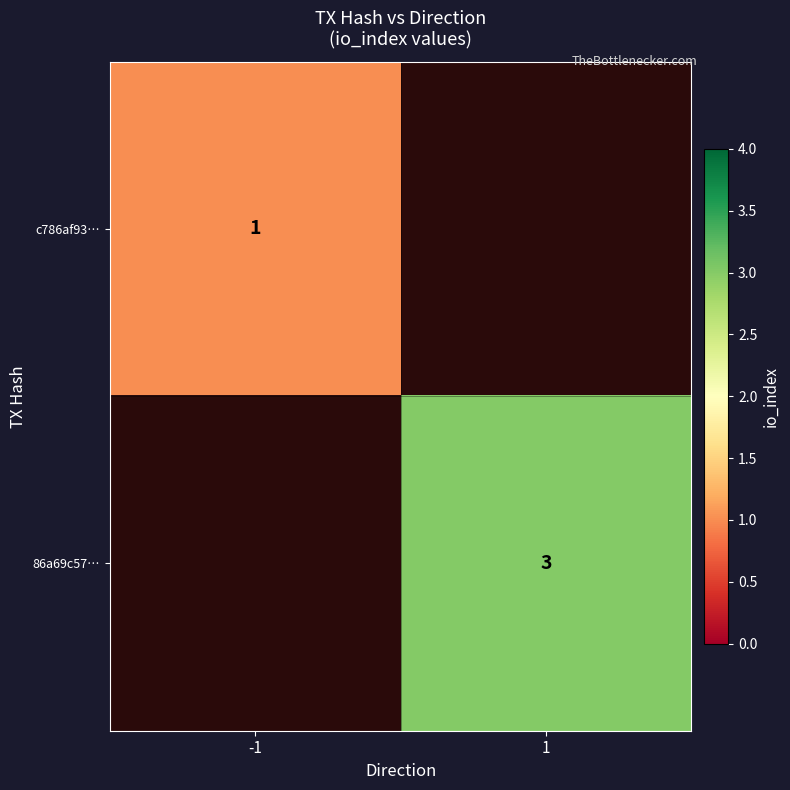

What is the greatest value displayed?

3.0